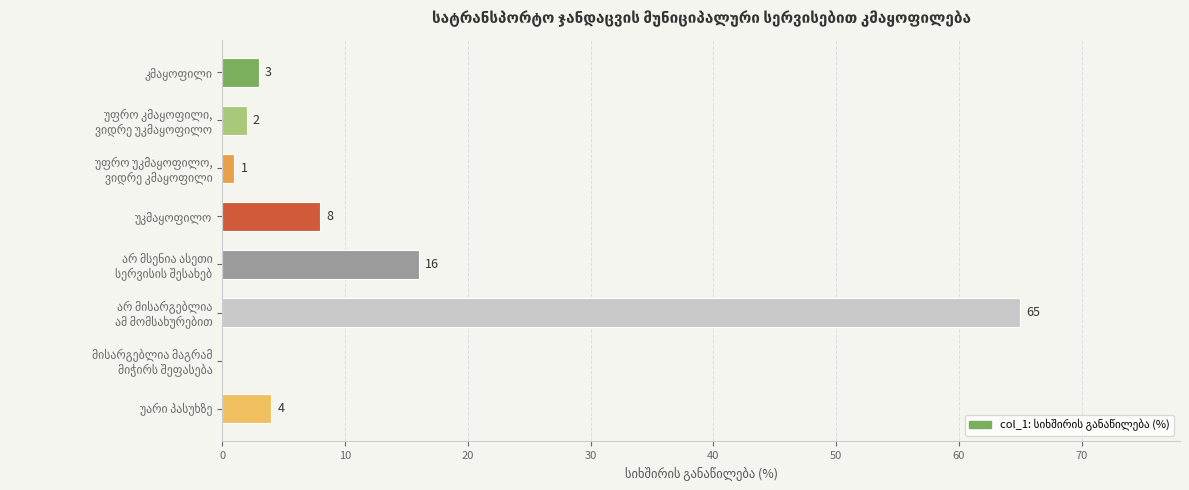

Count the number of data series in this chart.

1